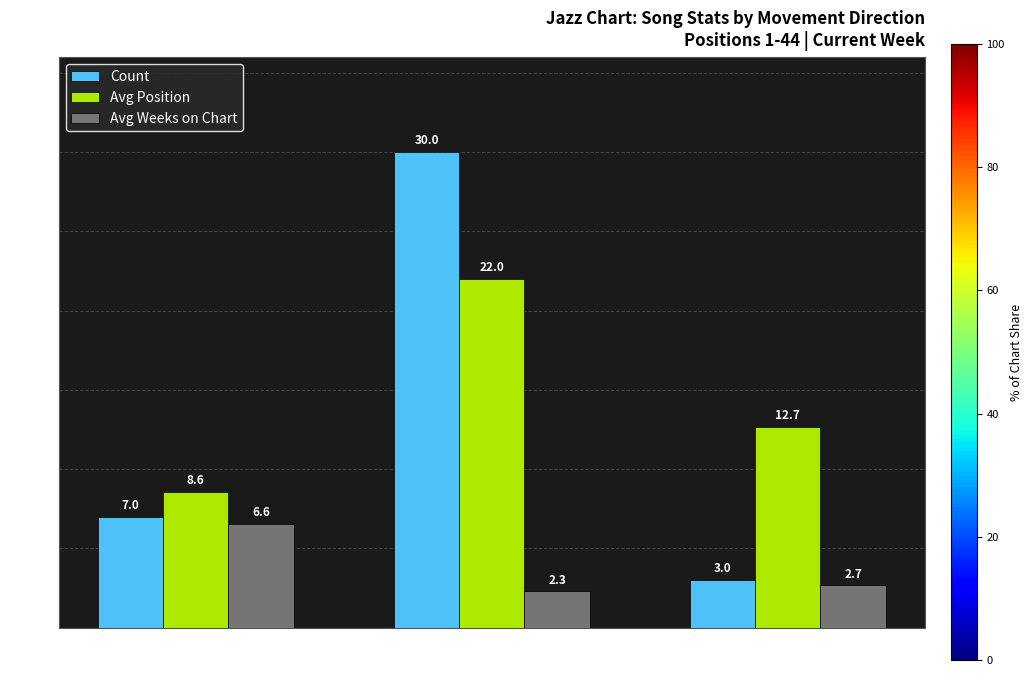

How many categories are shown in the chart?

3